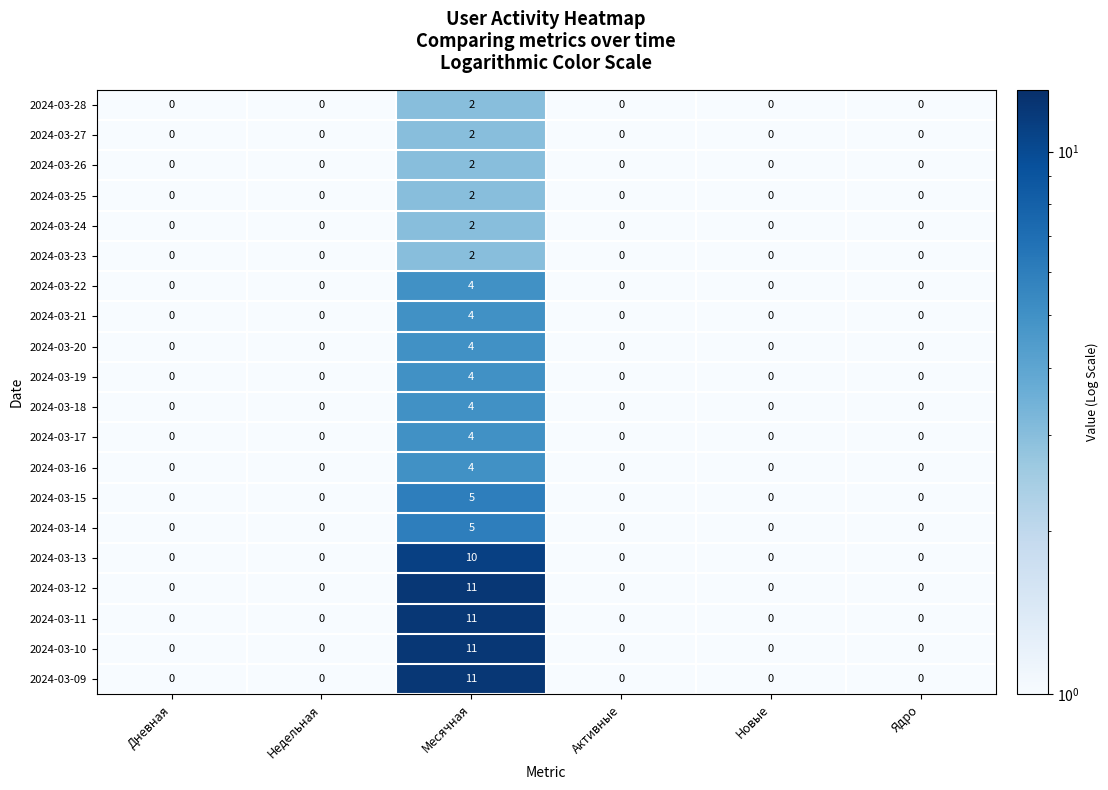

What is the maximum value shown in the chart?

11